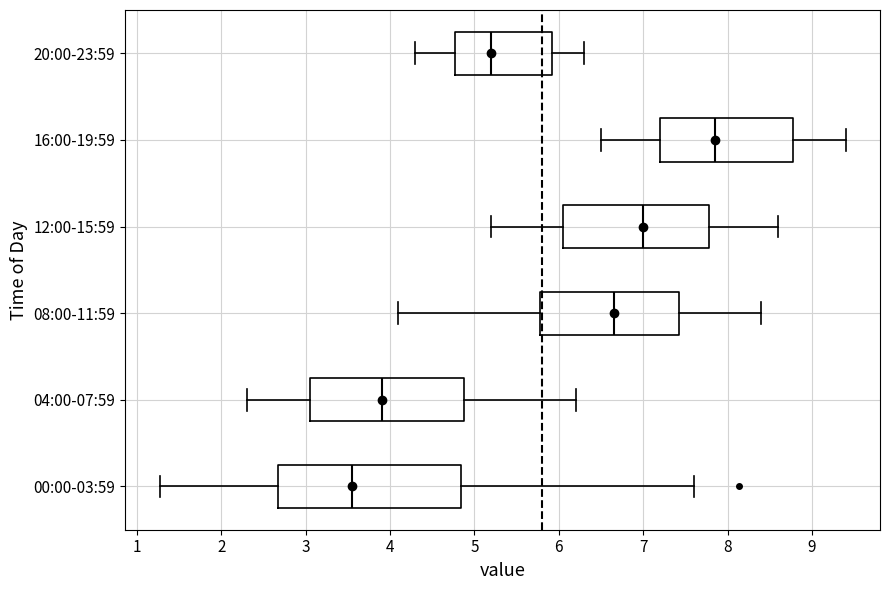

Reading bottom to top, transcribe this box plot: for each box, give where its median line is, the range the box spans, and where its two whiskers end, as read against the x-axis. The values are not printed on the chart, so give them approximately, as read against the axis.

00:00-03:59: median 3.6, box 2.7 to 4.8, whiskers 1.3 to 7.6
04:00-07:59: median 3.9, box 3.1 to 4.9, whiskers 2.3 to 6.2
08:00-11:59: median 6.7, box 5.8 to 7.4, whiskers 4.1 to 8.4
12:00-15:59: median 7.0, box 6.1 to 7.8, whiskers 5.2 to 8.6
16:00-19:59: median 7.9, box 7.2 to 8.8, whiskers 6.5 to 9.4
20:00-23:59: median 5.2, box 4.8 to 5.9, whiskers 4.3 to 6.3